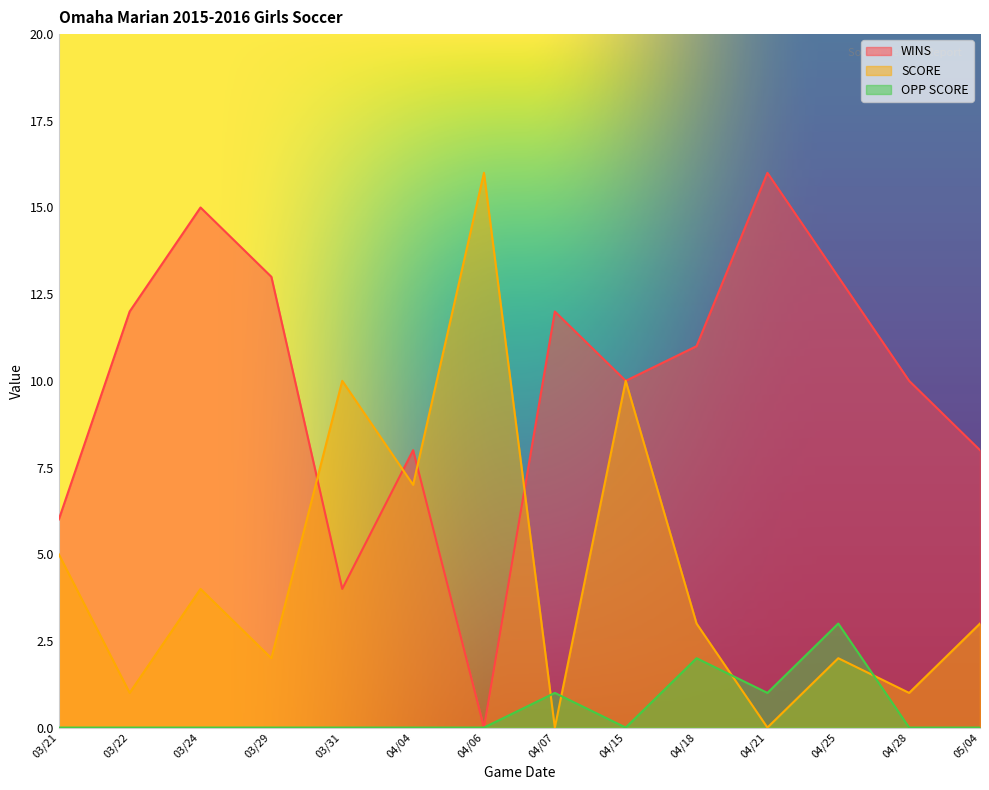

Where is the first local minimum for OPP SCORE?

04/15